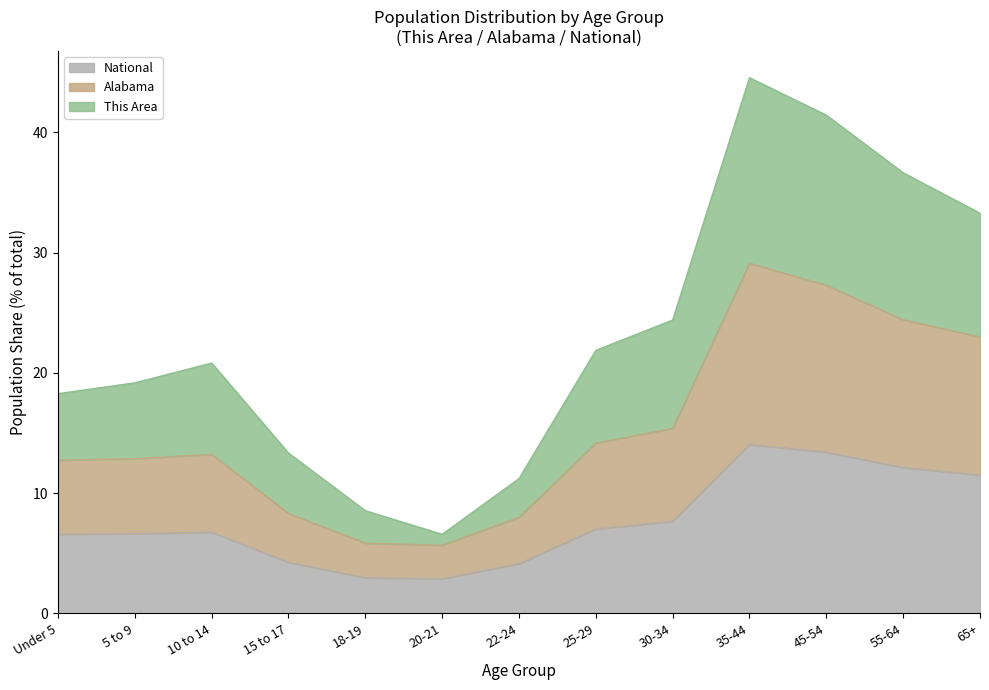

How many interior local valleys does the This Area series have?

1